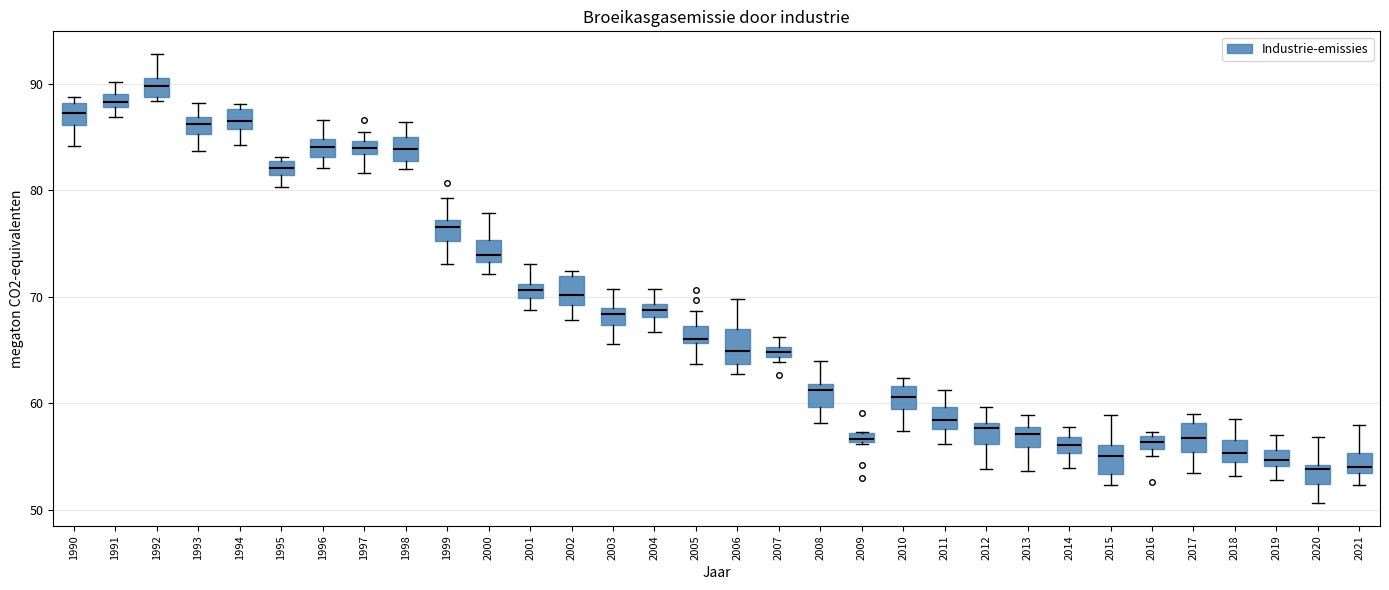

Which box has the highest median line?

1992